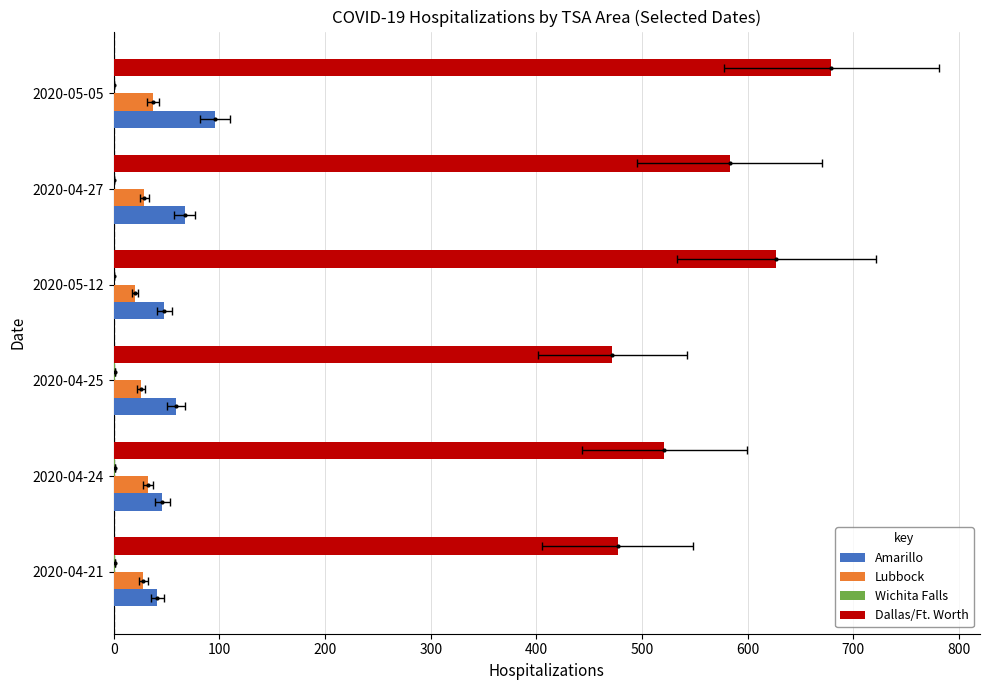

The Lubbock series shows 9 at 2020-04-27. True or false?

False